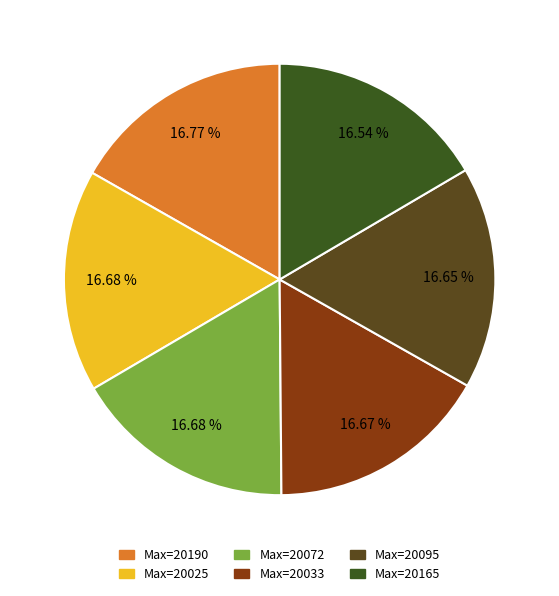

How many segments does this pie chart have?

6